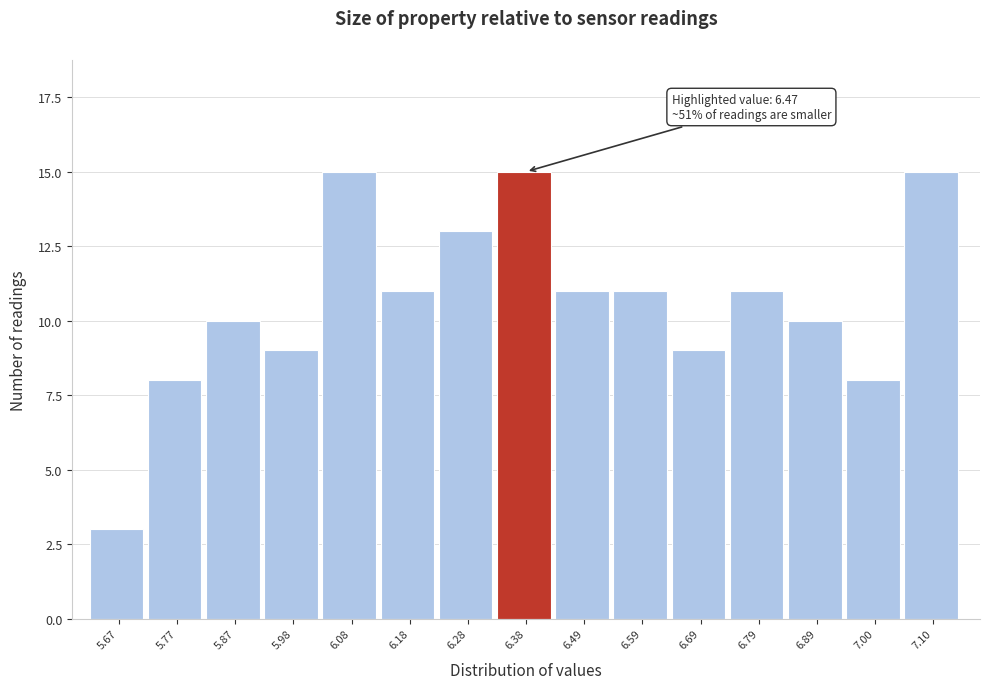

Reading left to right, what are all the values shown in this chart?

5.67=3	5.77=8	5.87=10	5.98=9	6.08=15	6.18=11	6.28=13	6.38=15	6.49=11	6.59=11	6.69=9	6.79=11	6.89=10	7.00=8	7.10=15